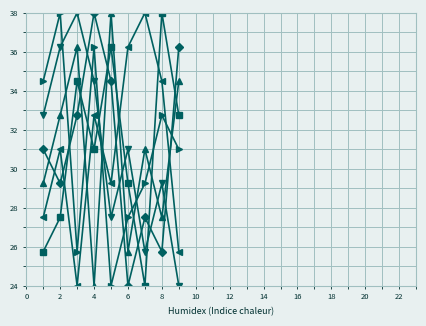

What is the smallest value displayed?

24.0